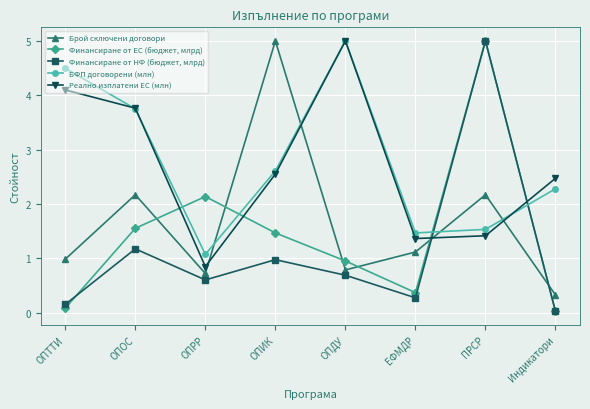

Is this an area chart (filled region under the line)?

No